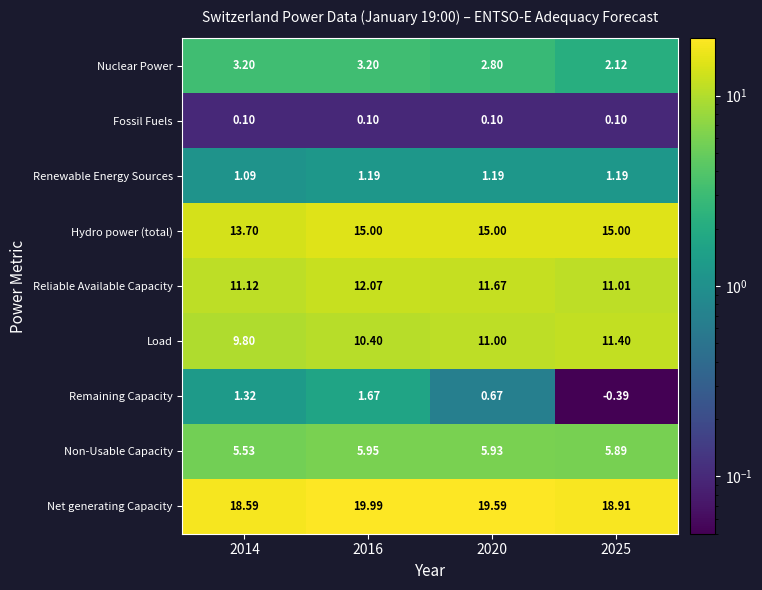

Between 2016 and 2025, which series saw the biggest shift?

Remaining Capacity